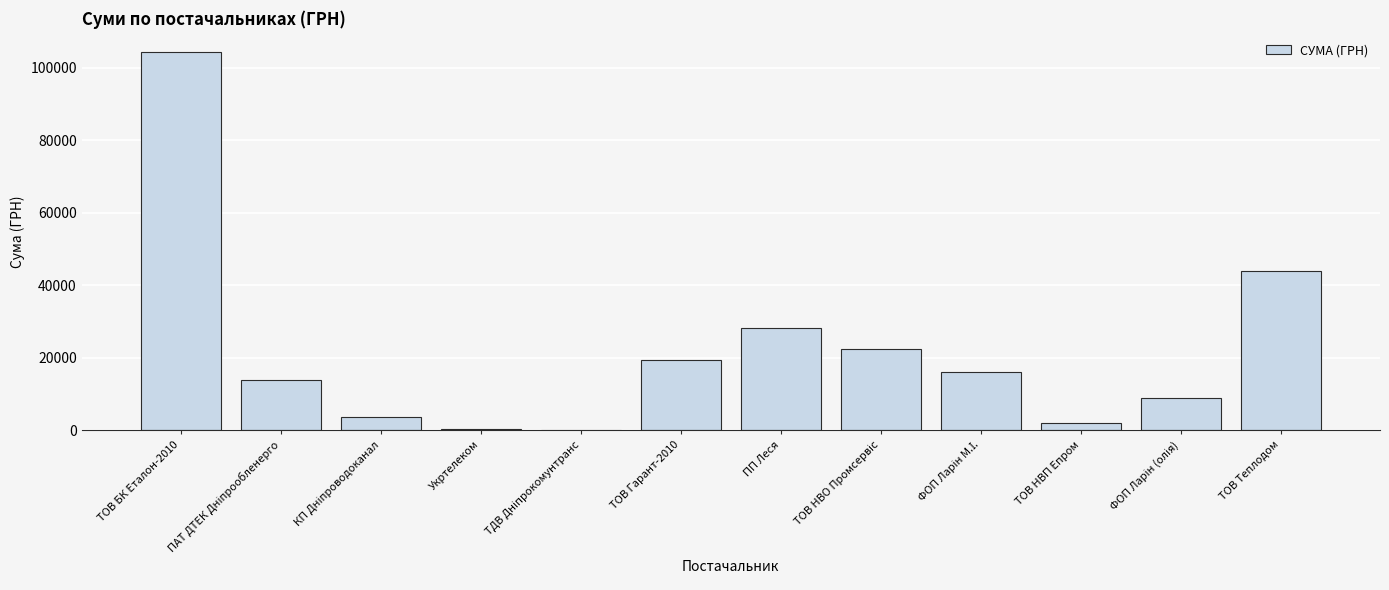

At which label does the data first exceed 16048?

ТОВ БК Еталон-2010